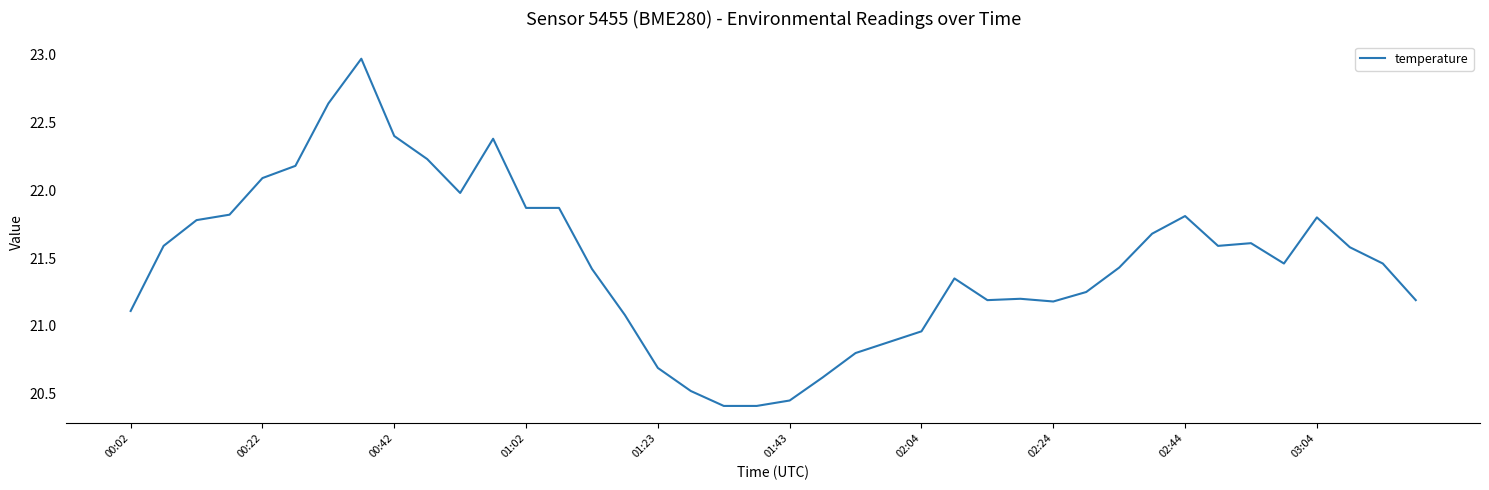

What is the difference between the maximum and minimum values?

2.6